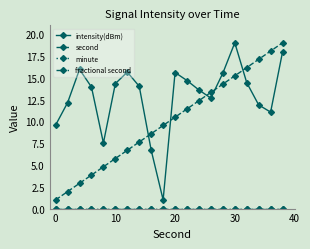

True or false: fractional second and minute cross at least once.

False